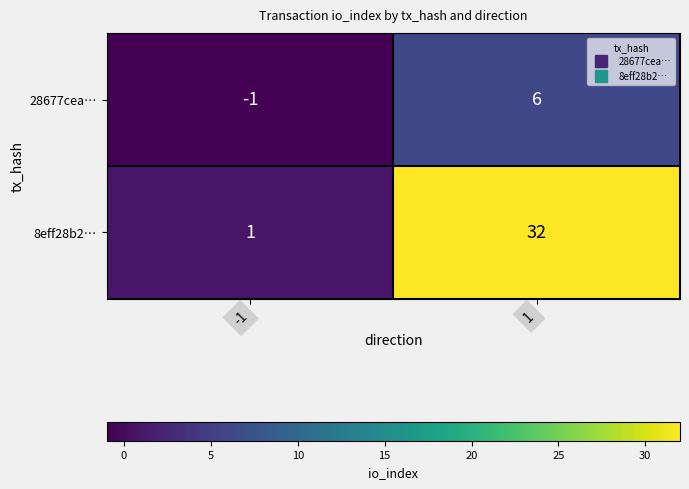

Which series has the largest total across all categories?

8eff28b2…